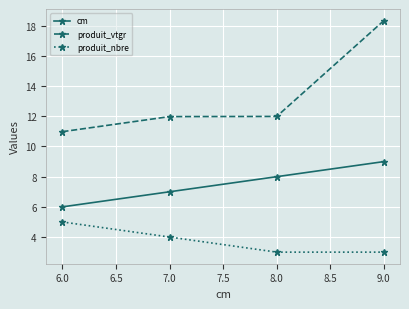

The produit_nbre series shows 1.5 at 7.0. True or false?

False